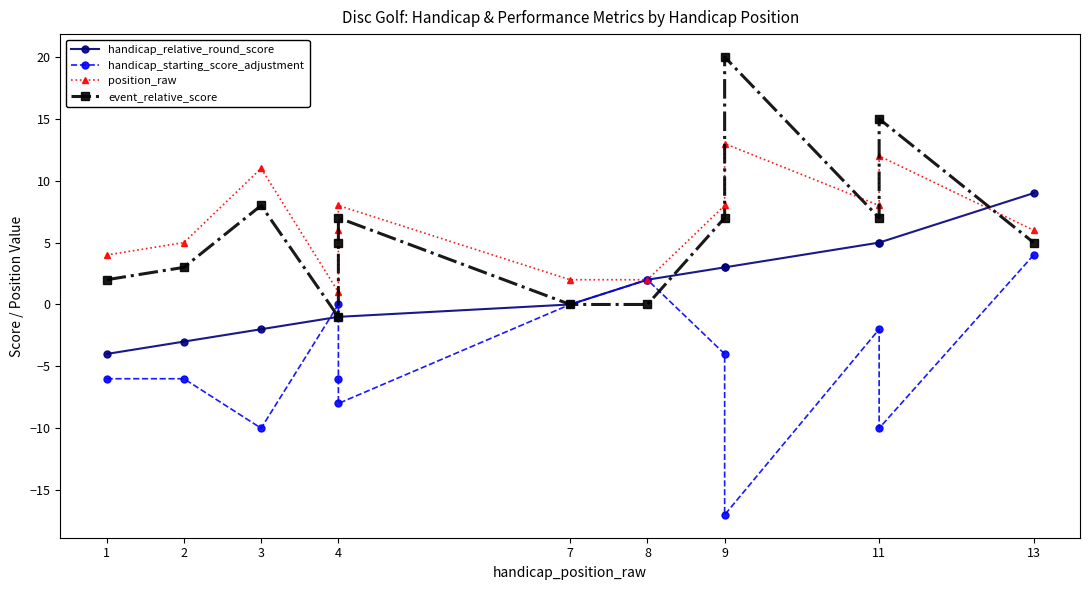

The event_relative_score series shows 7 at 9. True or false?

False